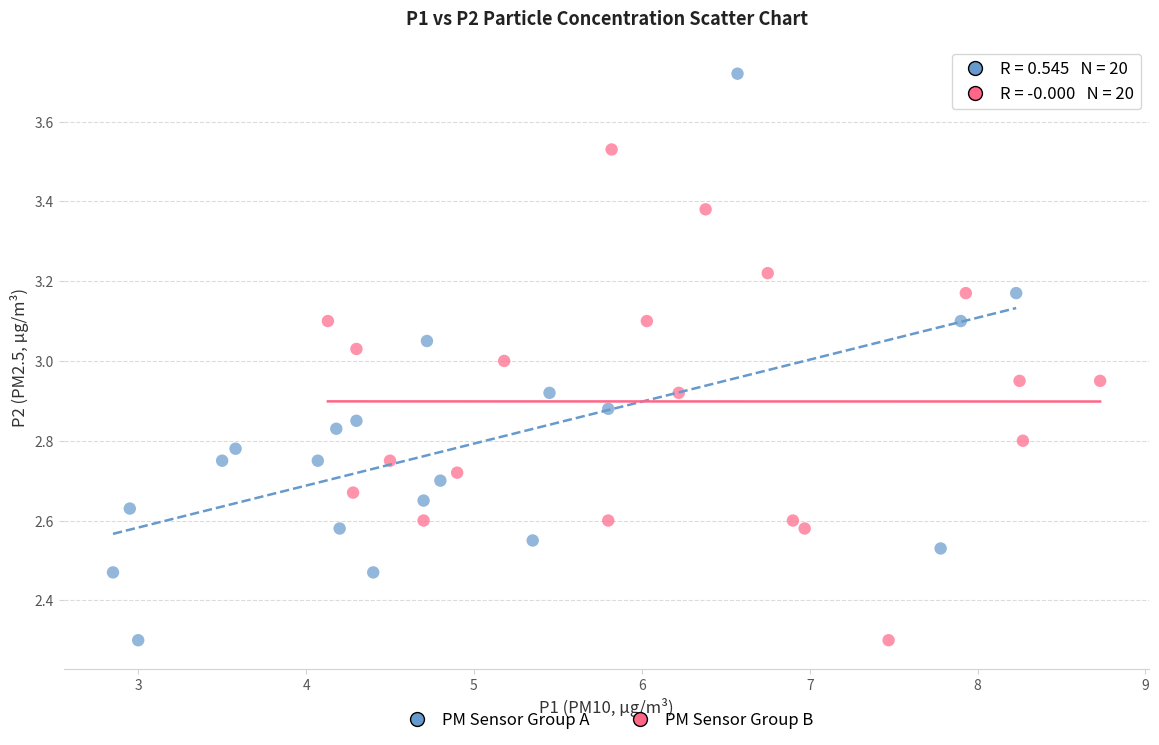

Which series reaches the maximum Y coordinate?

PM Sensor Group A